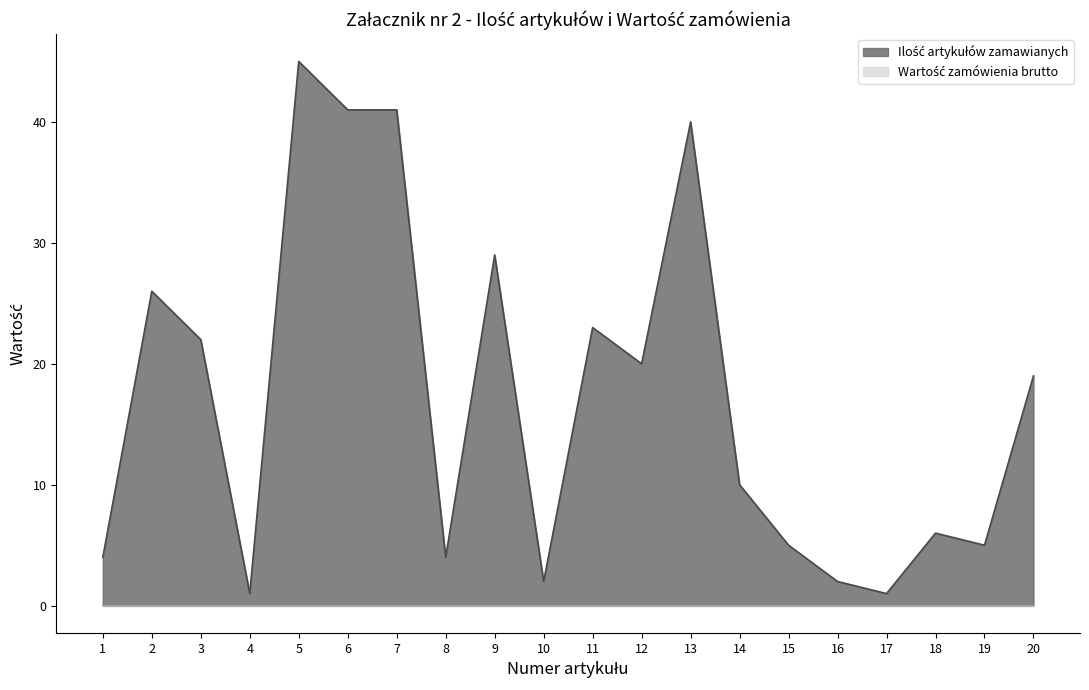

What is the minimum value shown in the chart?

0